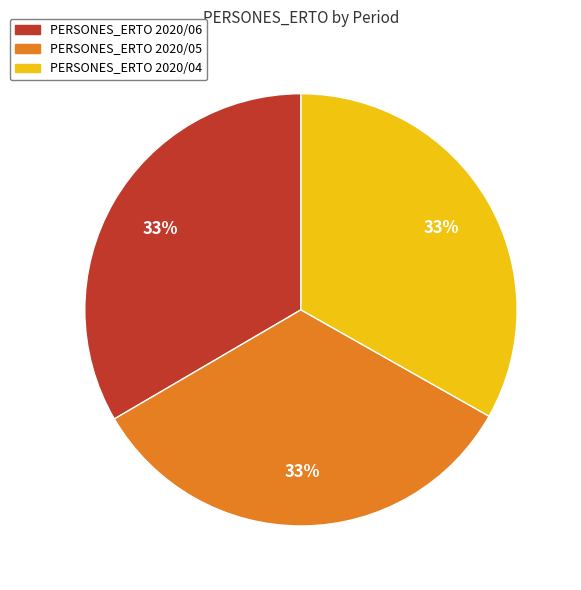

How many slices are in this pie chart?

3